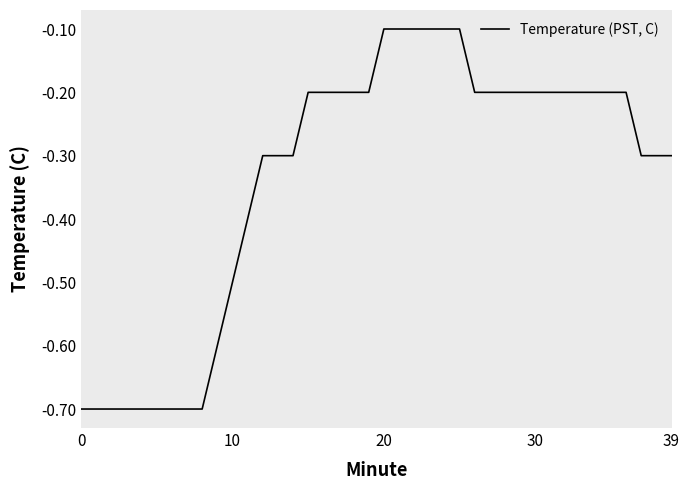

What is the difference between the maximum and minimum values?

0.6